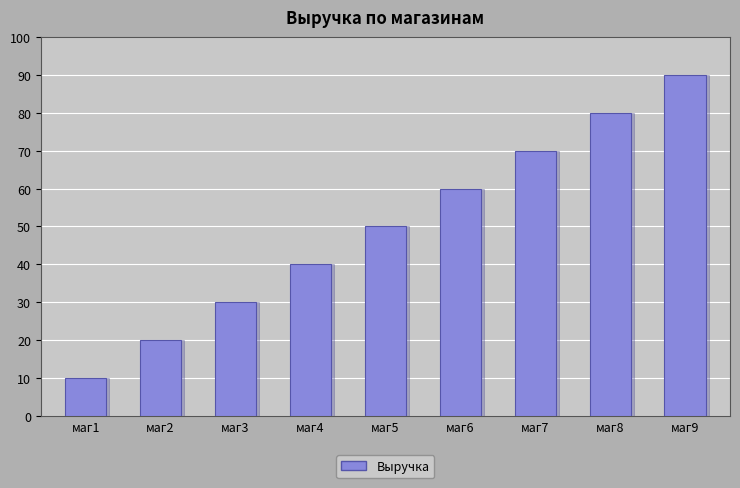

Which has a higher value, маг3 or маг7?

маг7